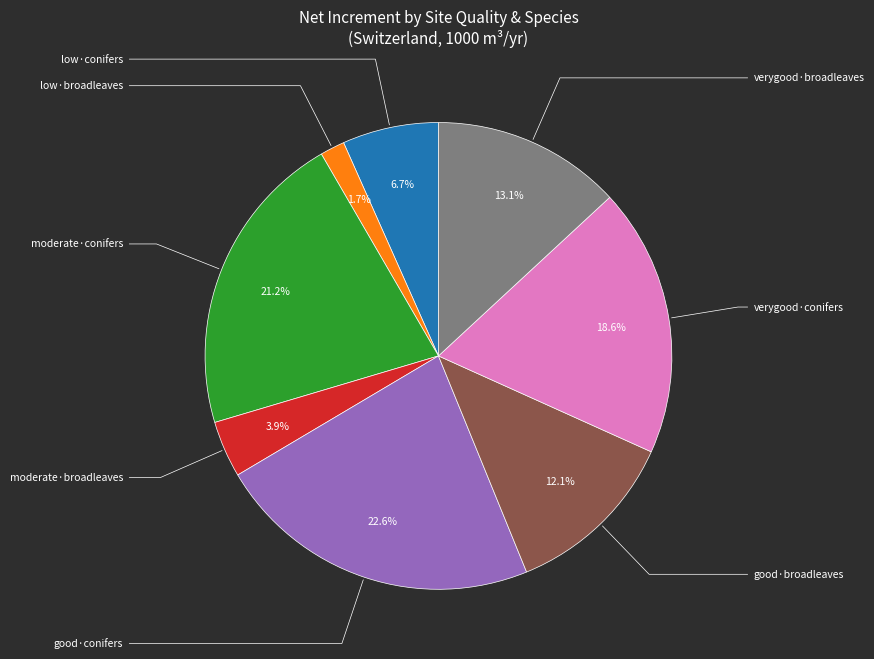

Is there any slice that represents more than half of the pie?

No